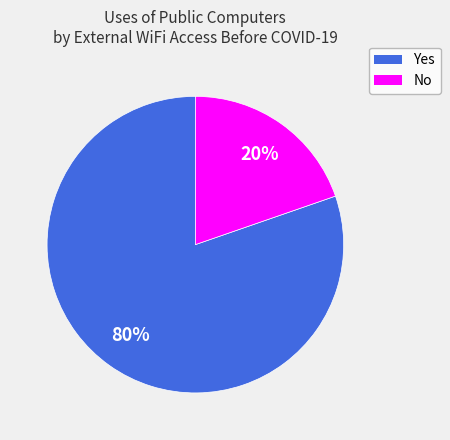

Does No represent more than half of the total?

No